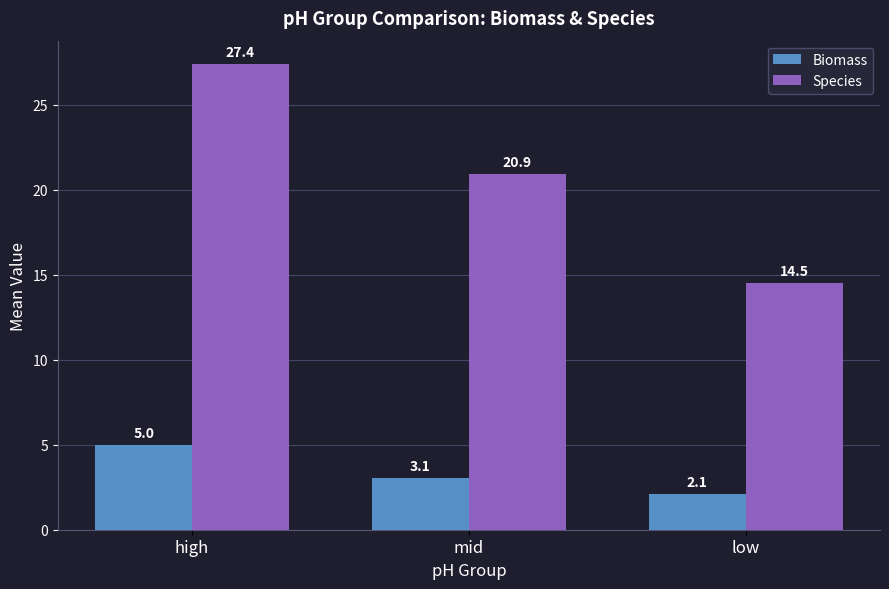

Rank the series by their average value, from highest to lowest.

Species, Biomass